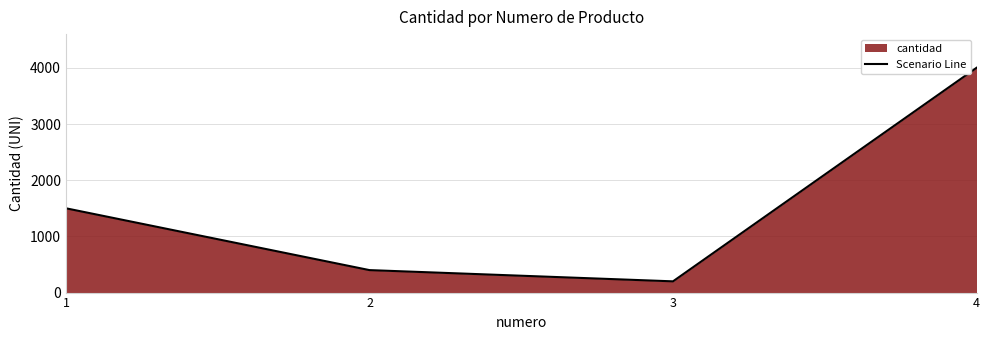

Where is the data nearest to the value 2100?

1